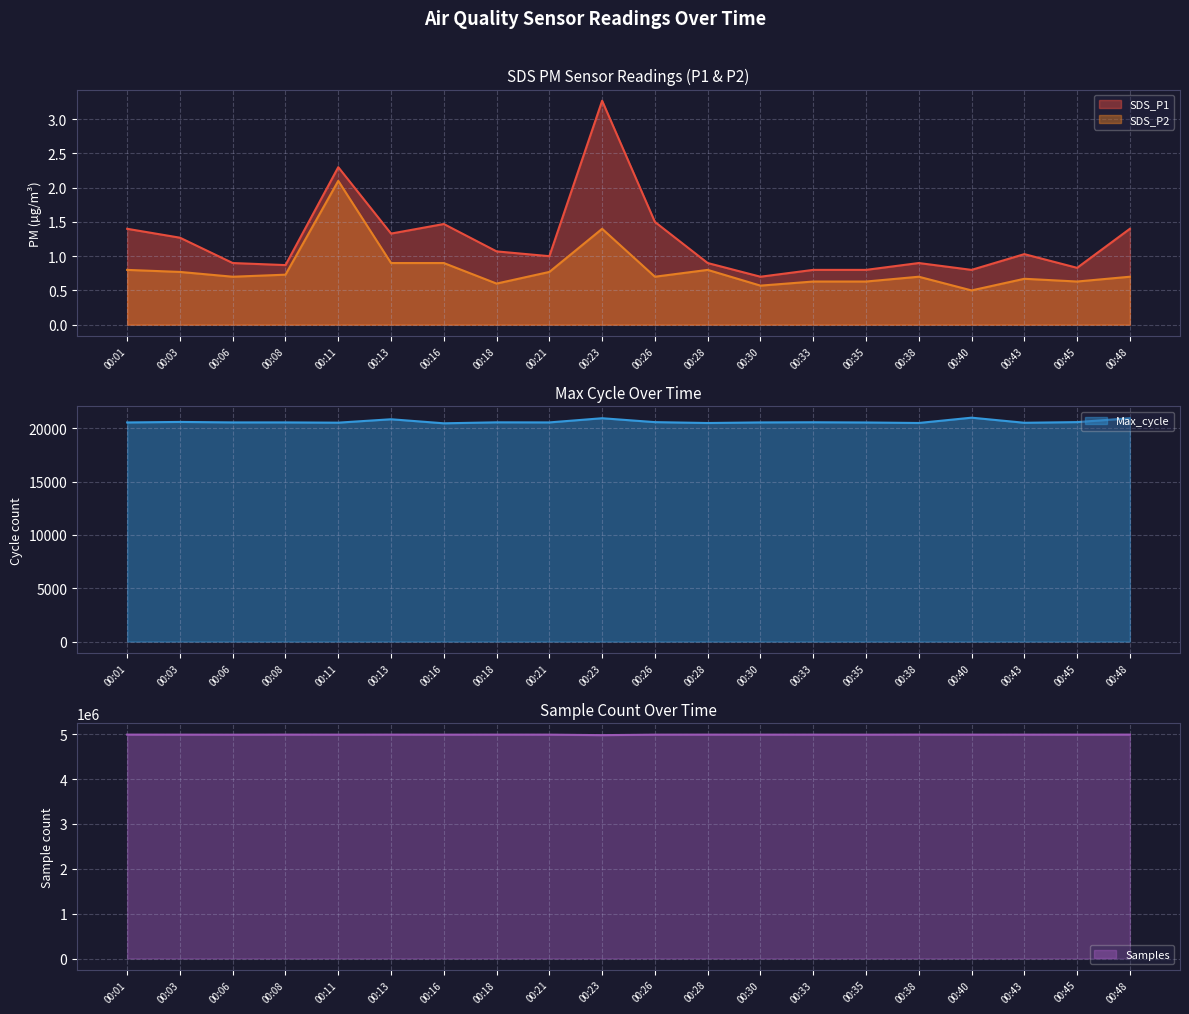

Rank the categories by SDS_P1 value from lowest to highest.

00:30, 00:33, 00:35, 00:40, 00:45, 00:08, 00:06, 00:28, 00:38, 00:21, 00:43, 00:18, 00:03, 00:13, 00:01, 00:48, 00:16, 00:26, 00:11, 00:23